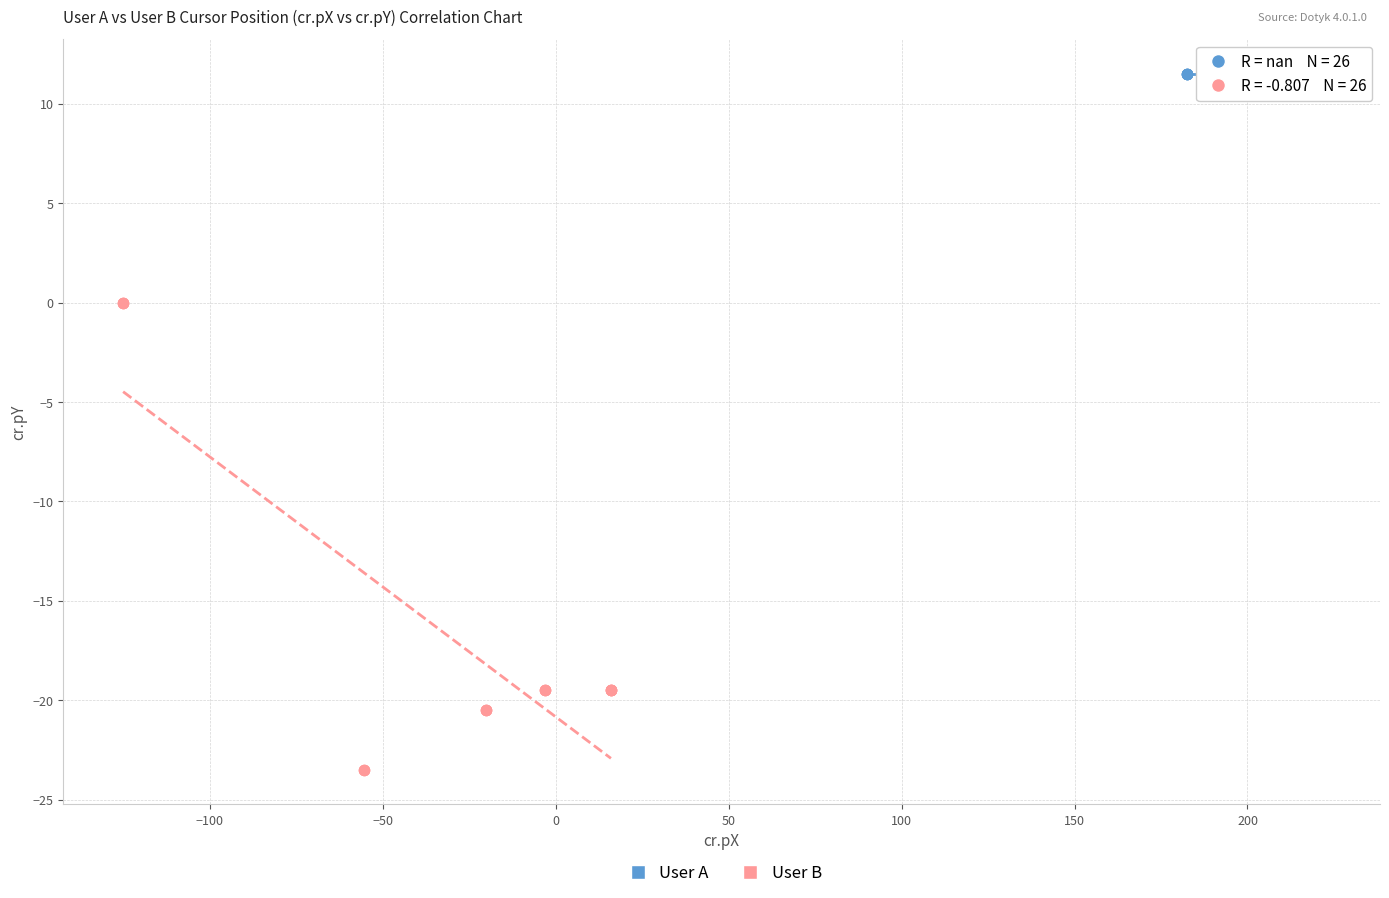

Which series contains the highest Y value?

User A